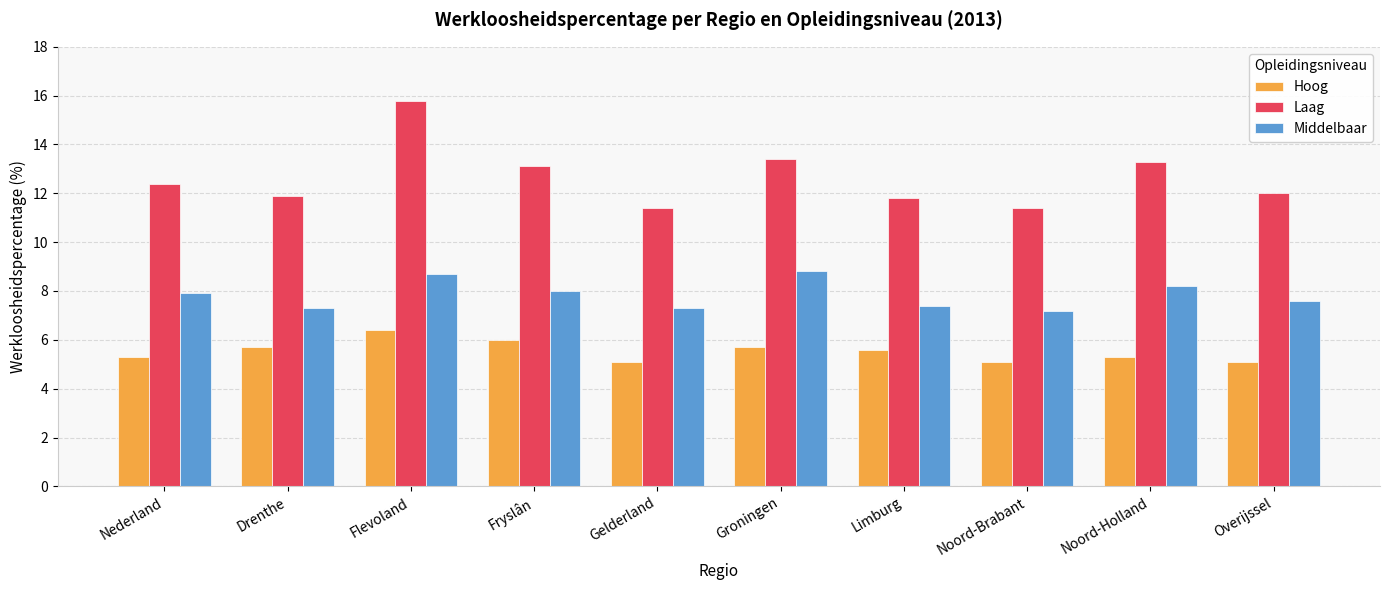

Is it true that Middelbaar equals 4.1 at Nederland?

False